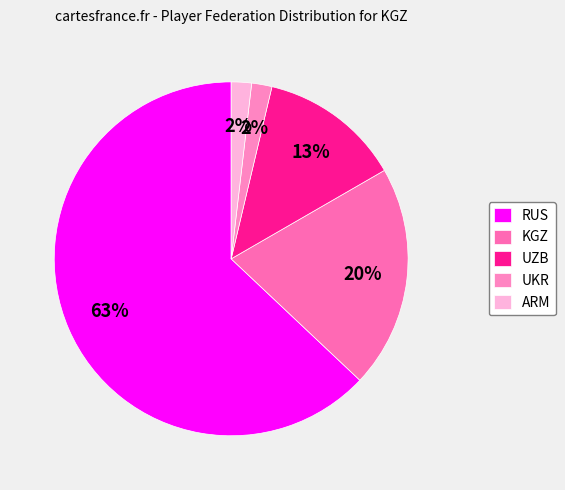

To the nearest percent, what is the average slice percentage?

20%